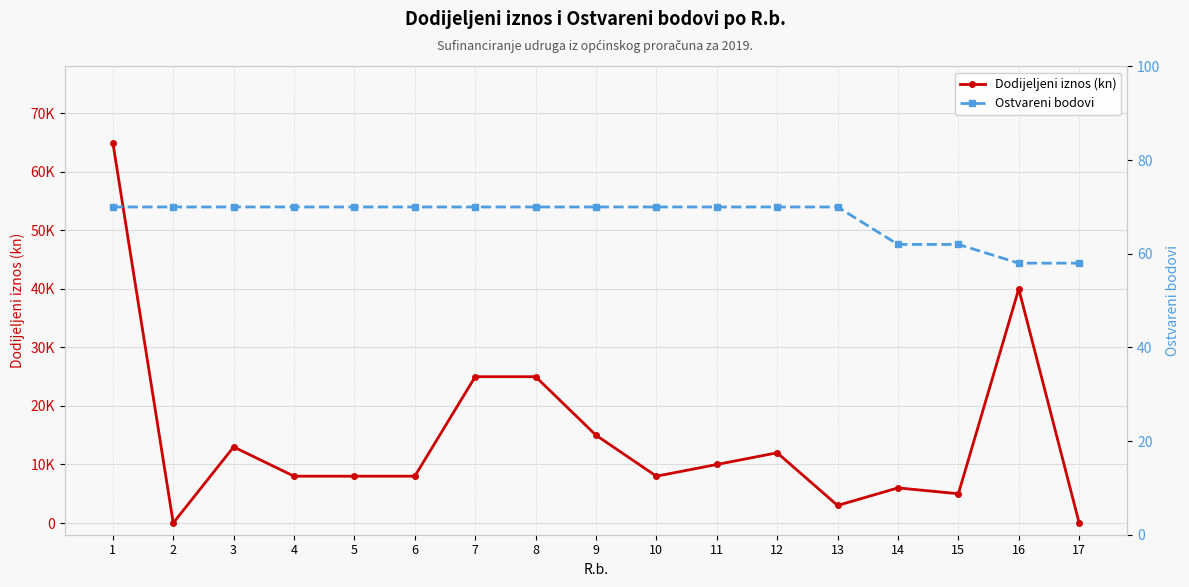

What is the average value of the Ostvareni bodovi series?

68